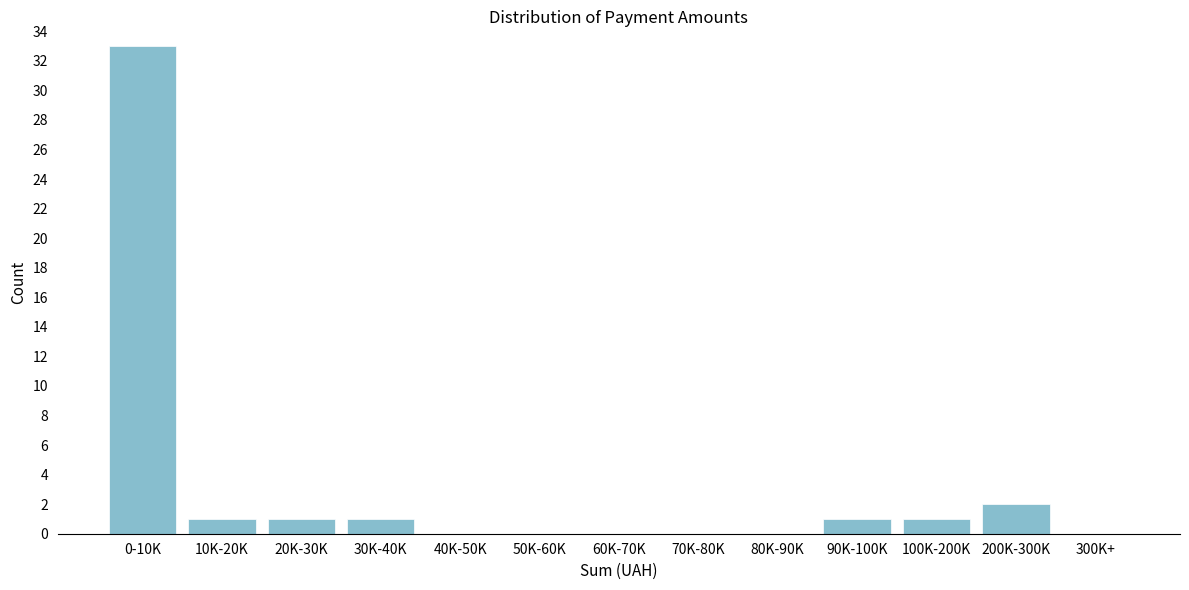

Reading left to right, extract all data points from this chart.

0-10K=33	10K-20K=1	20K-30K=1	30K-40K=1	40K-50K=0	50K-60K=0	60K-70K=0	70K-80K=0	80K-90K=0	90K-100K=1	100K-200K=1	200K-300K=2	300K+=0